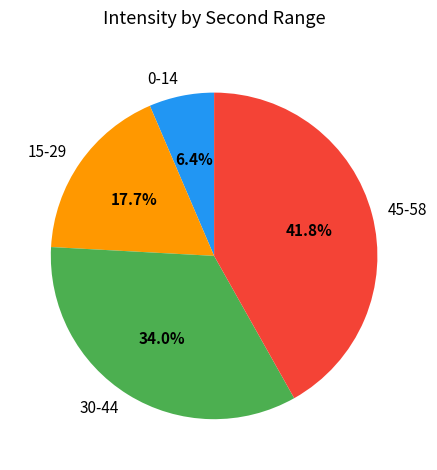

Which category has the smallest portion of the pie?

0-14